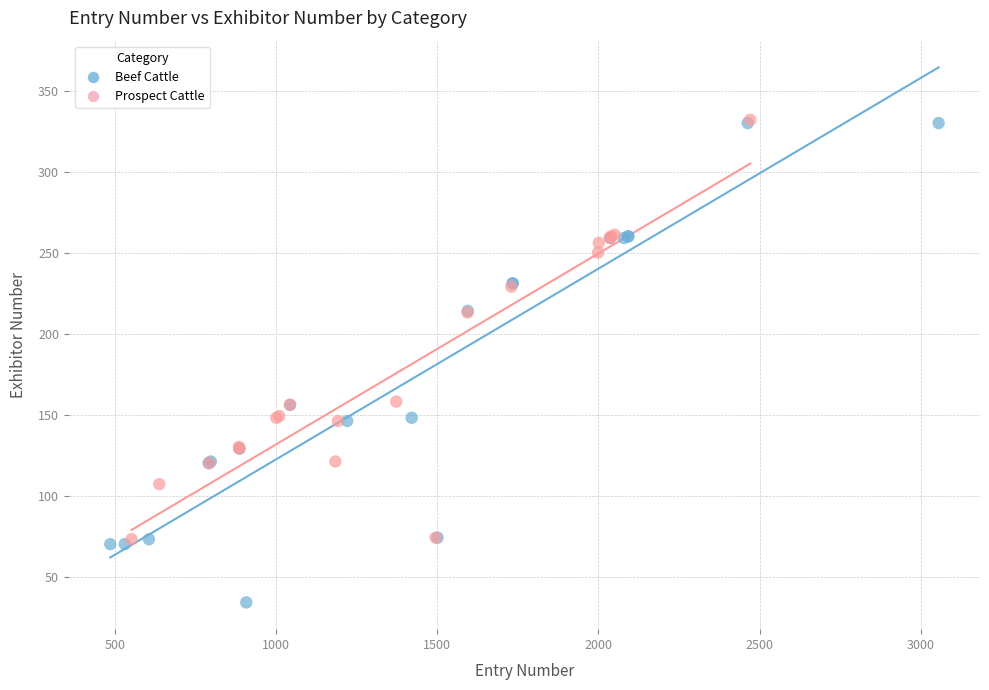

Which series has the widest spread of Y values?

Beef Cattle